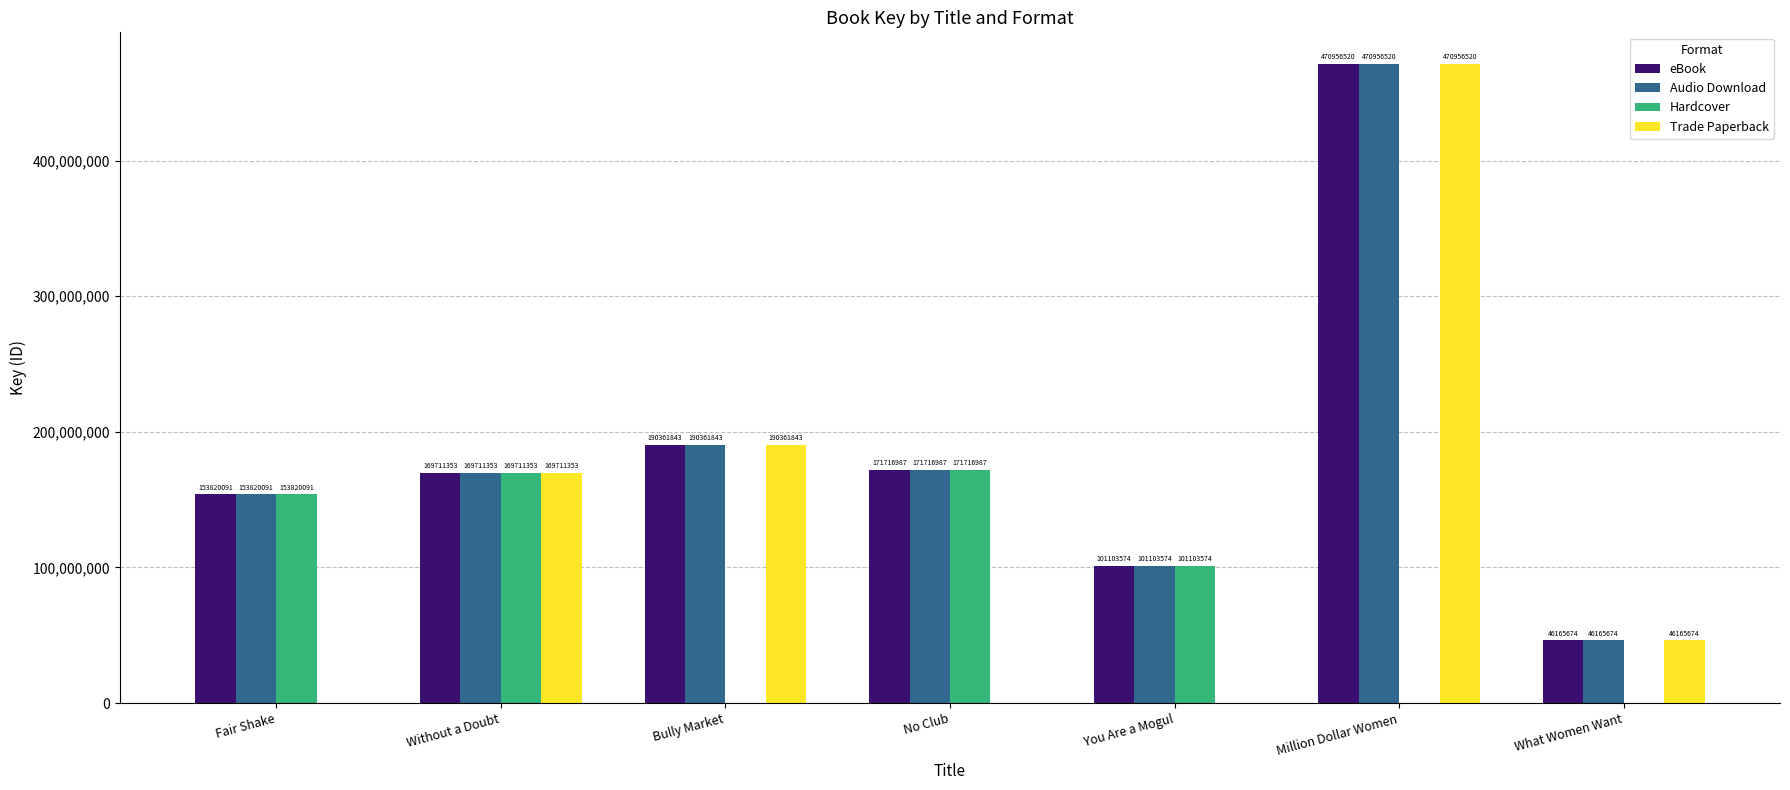

Between Without a Doubt and What Women Want, which series saw the biggest shift?

Hardcover